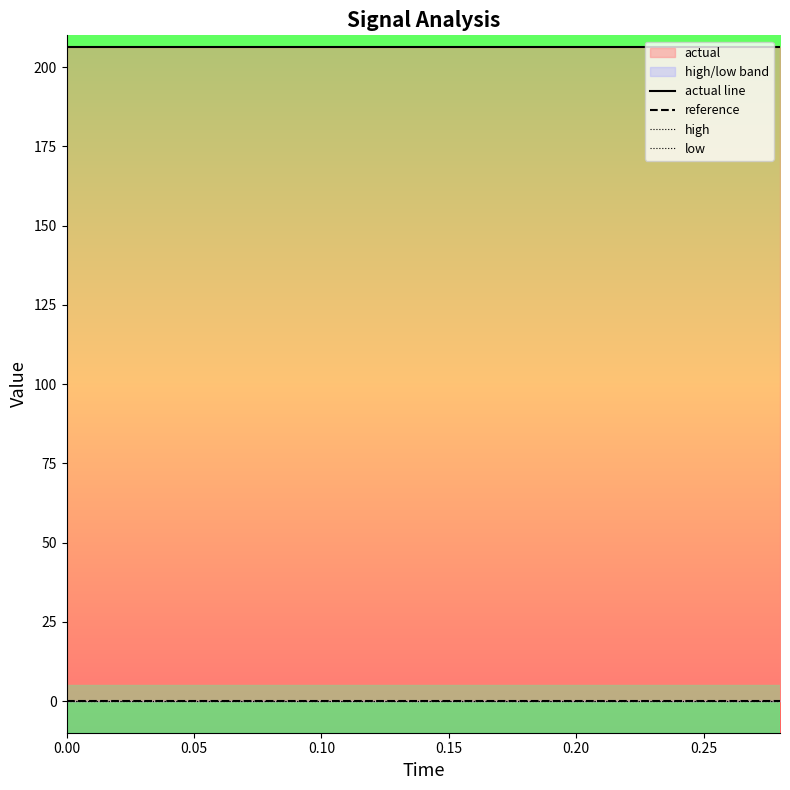

The value of low at 0.15 is -0.0. True or false?

True